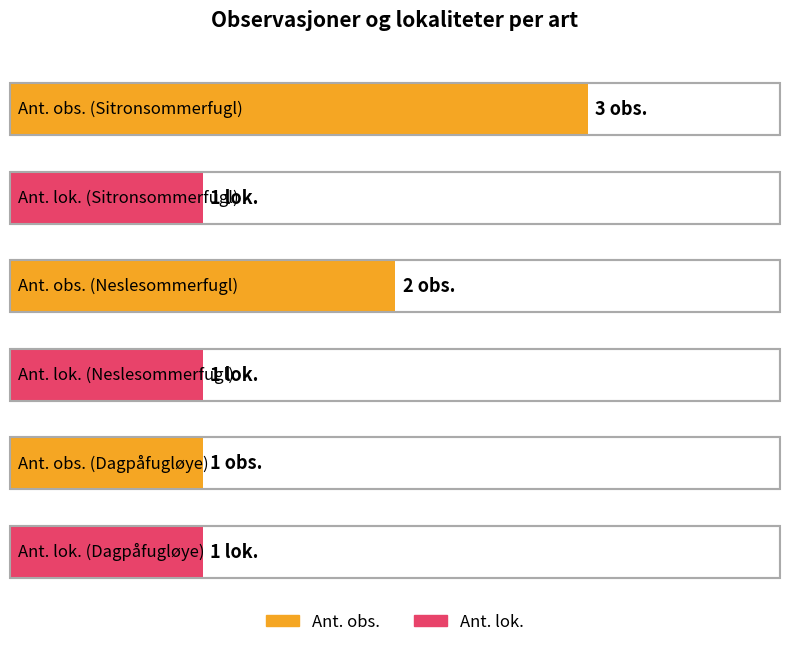

What is the total value across all series at Dagpåfugløye?

2